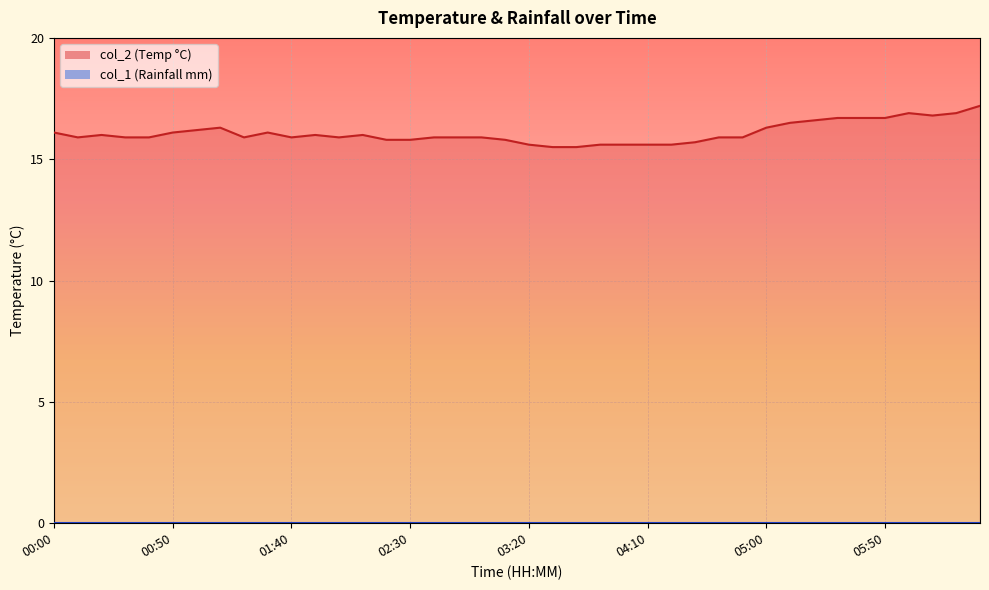

Reading left to right, list all the values displayed in this chart.

00:00=16.1	00:10=15.9	00:20=16.0	00:30=15.9	00:40=15.9	00:50=16.1	01:00=16.2	01:10=16.3	01:20=15.9	01:30=16.1	01:40=15.9	01:50=16.0	02:00=15.9	02:10=16.0	02:20=15.8	02:30=15.8	02:40=15.9	02:50=15.9	03:00=15.9	03:10=15.8	03:20=15.6	03:30=15.5	03:40=15.5	03:50=15.6	04:00=15.6	04:10=15.6	04:20=15.6	04:30=15.7	04:40=15.9	04:50=15.9	05:00=16.3	05:10=16.5	05:20=16.6	05:30=16.7	05:40=16.7	05:50=16.7	06:00=16.9	06:10=16.8	06:20=16.9	06:30=17.2